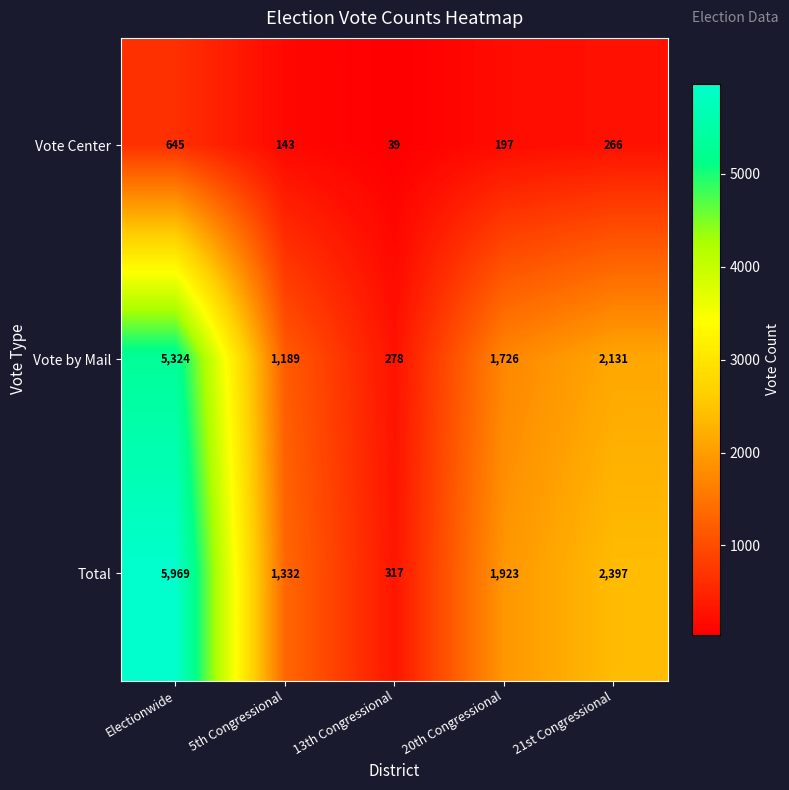

Count the number of data series in this chart.

3